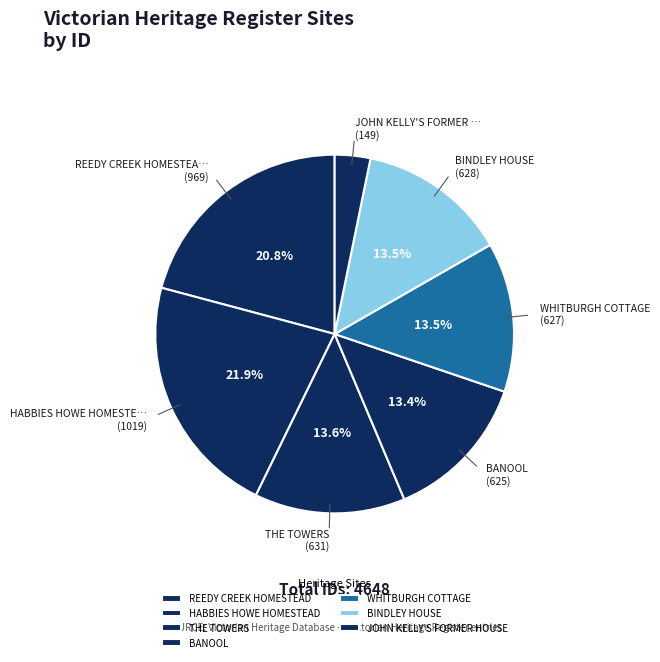

What is the ratio of the value at HABBIES HOWE HOMESTEAD to the value at JOHN KELLY'S FORMER HOUSE?

6.8